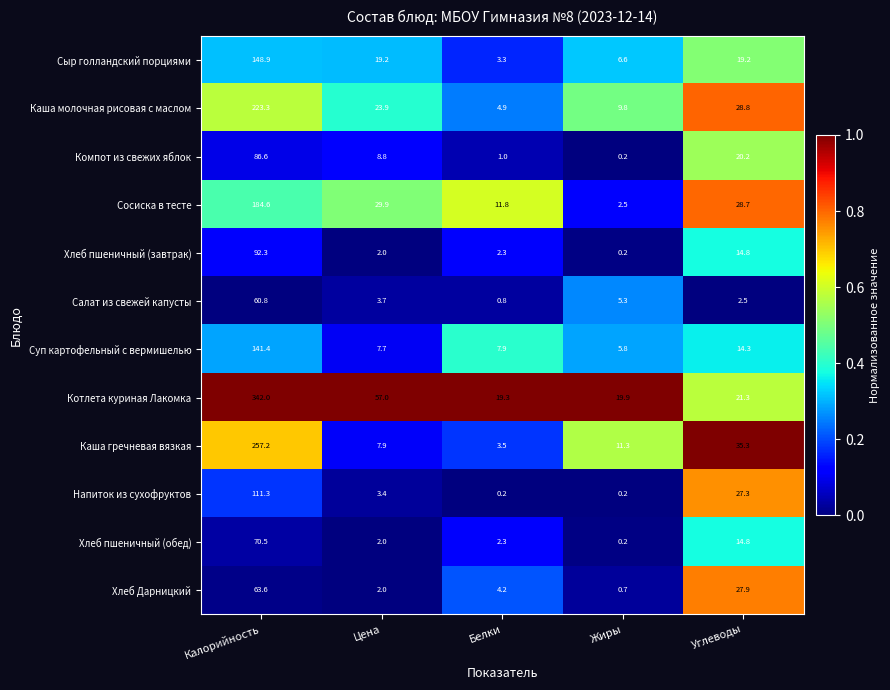

Which category has the highest value in the Хлеб пшеничный (завтрак) series?

Калорийность